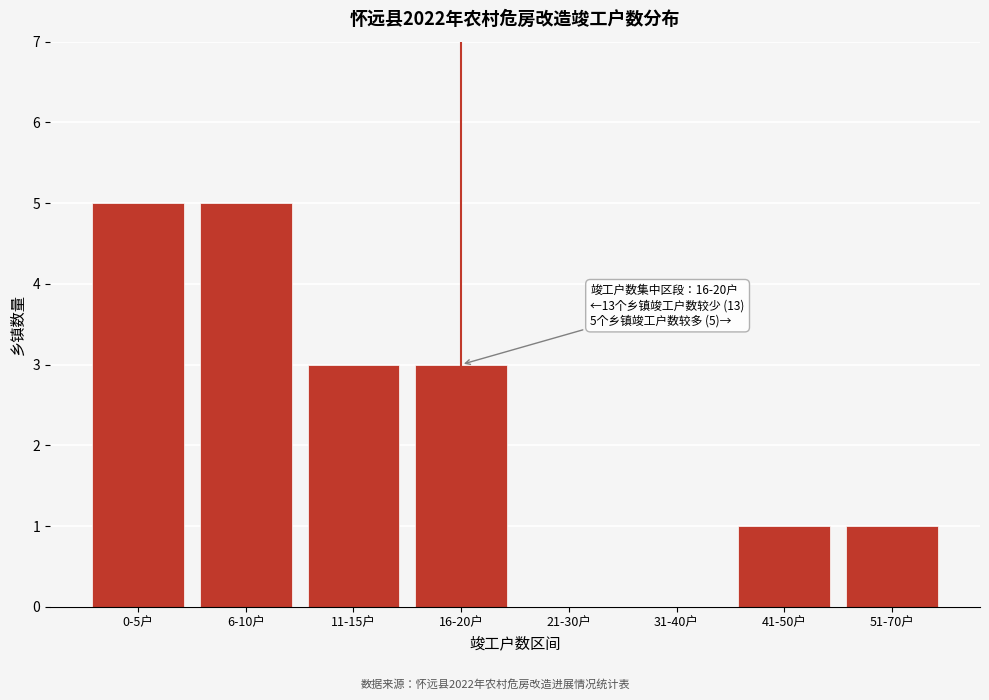

Reading left to right, transcribe all the data shown in this chart.

0-5户=5	6-10户=5	11-15户=3	16-20户=3	21-30户=0	31-40户=0	41-50户=1	51-70户=1